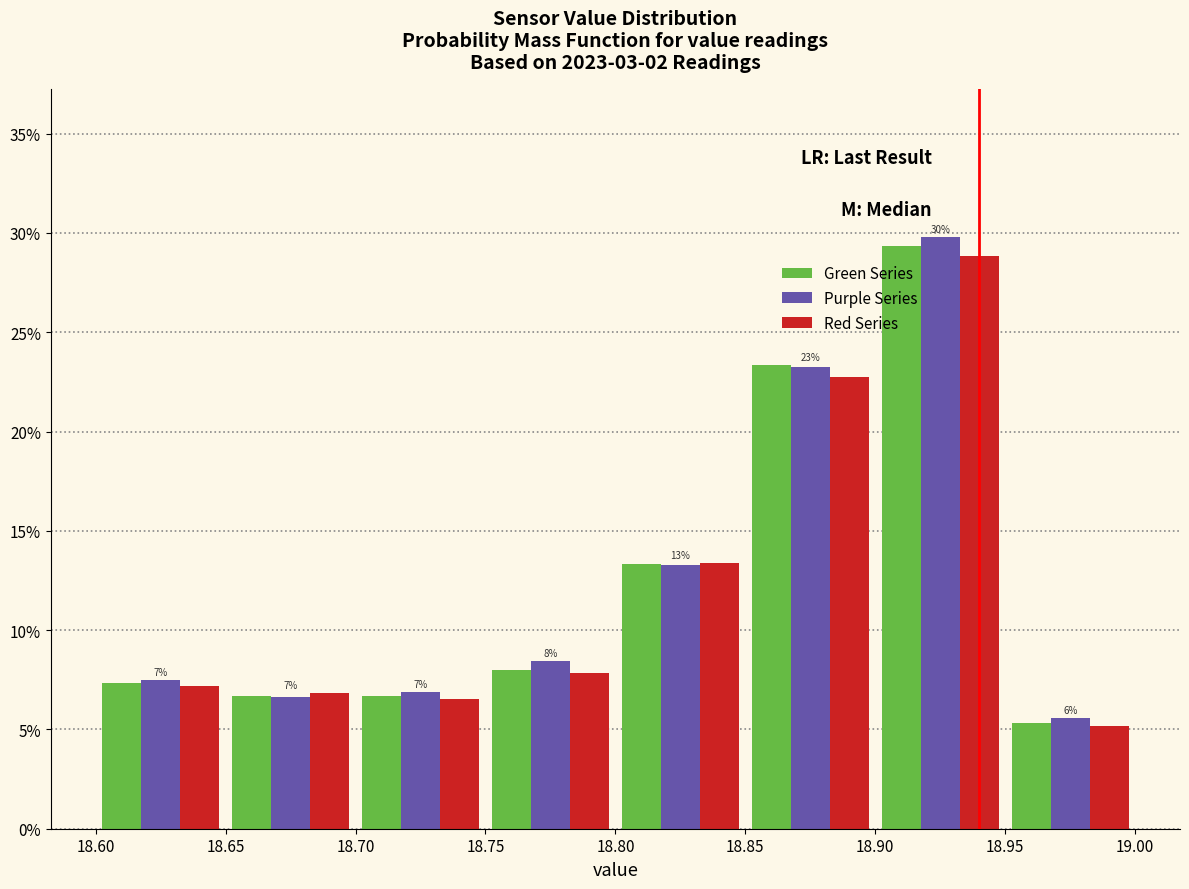

In the Purple Series series, which range on the x-axis has the tallest bar?

18.90 to 18.95